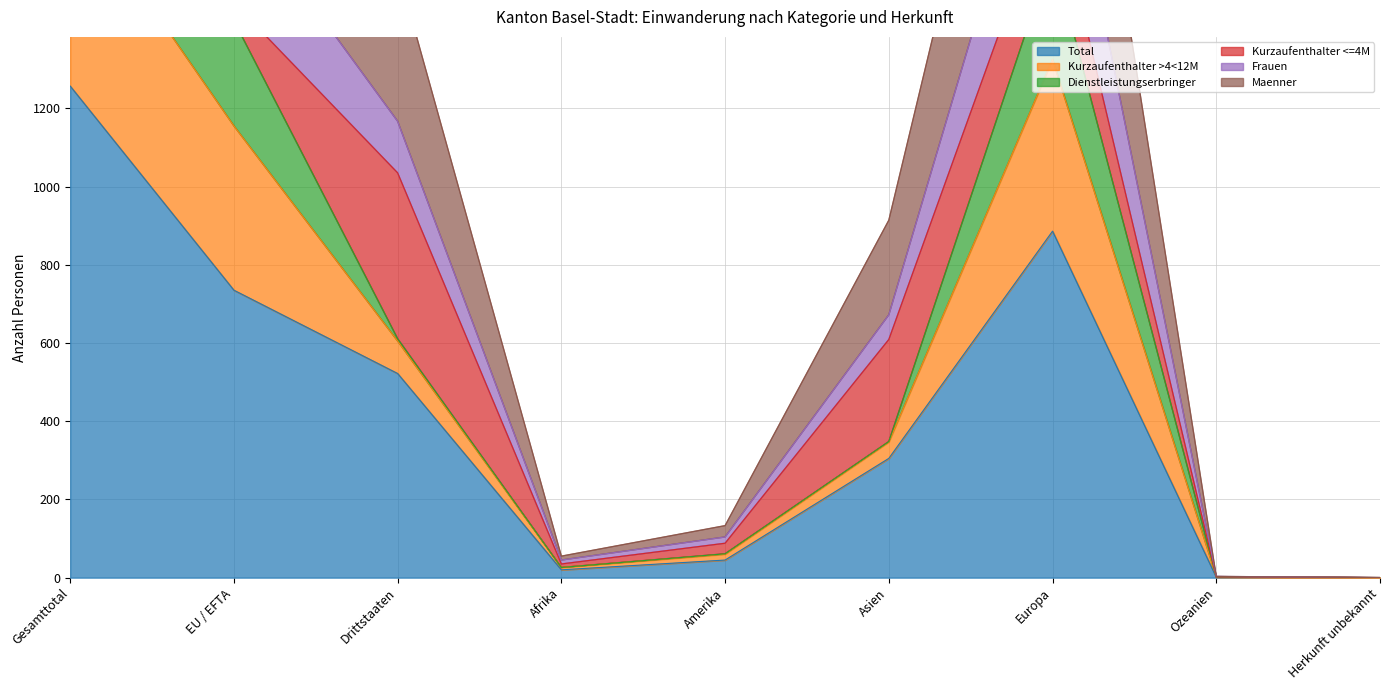

At which label does Maenner first exceed 914?

Gesamttotal